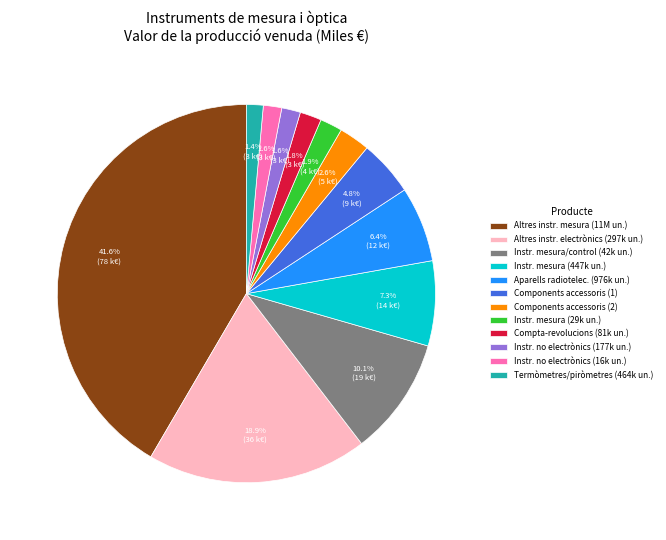

What percentage do Instr. mesura (29k un.) and Altres instr. electrònics (297k un.) together represent?

20.8%